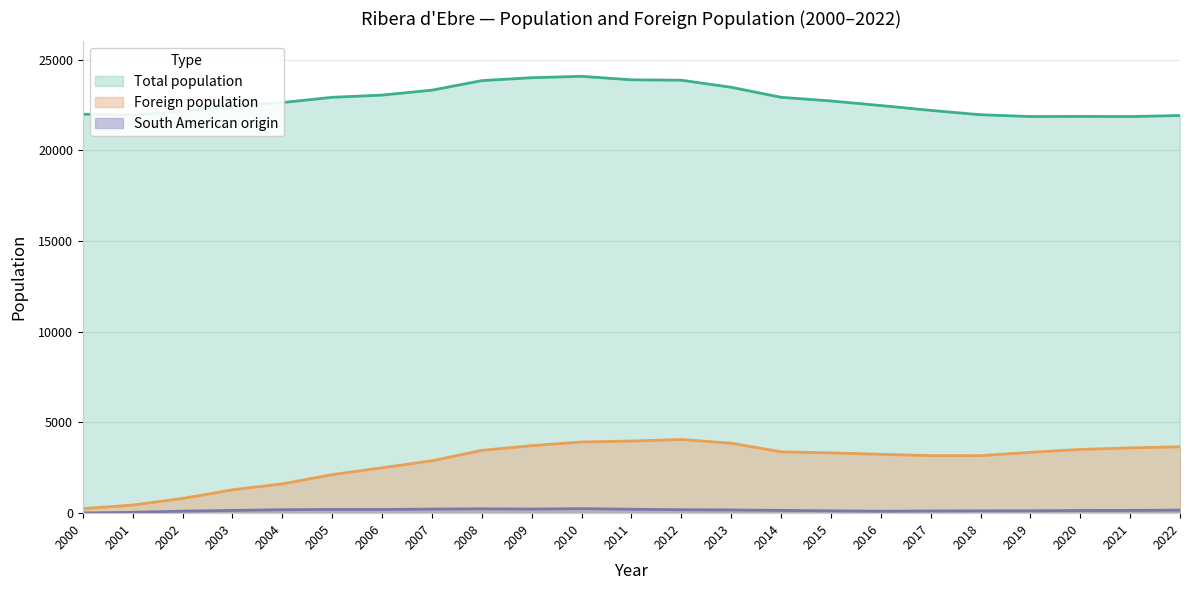

What is the difference between the maximum and second lowest values in the South American origin series?

203